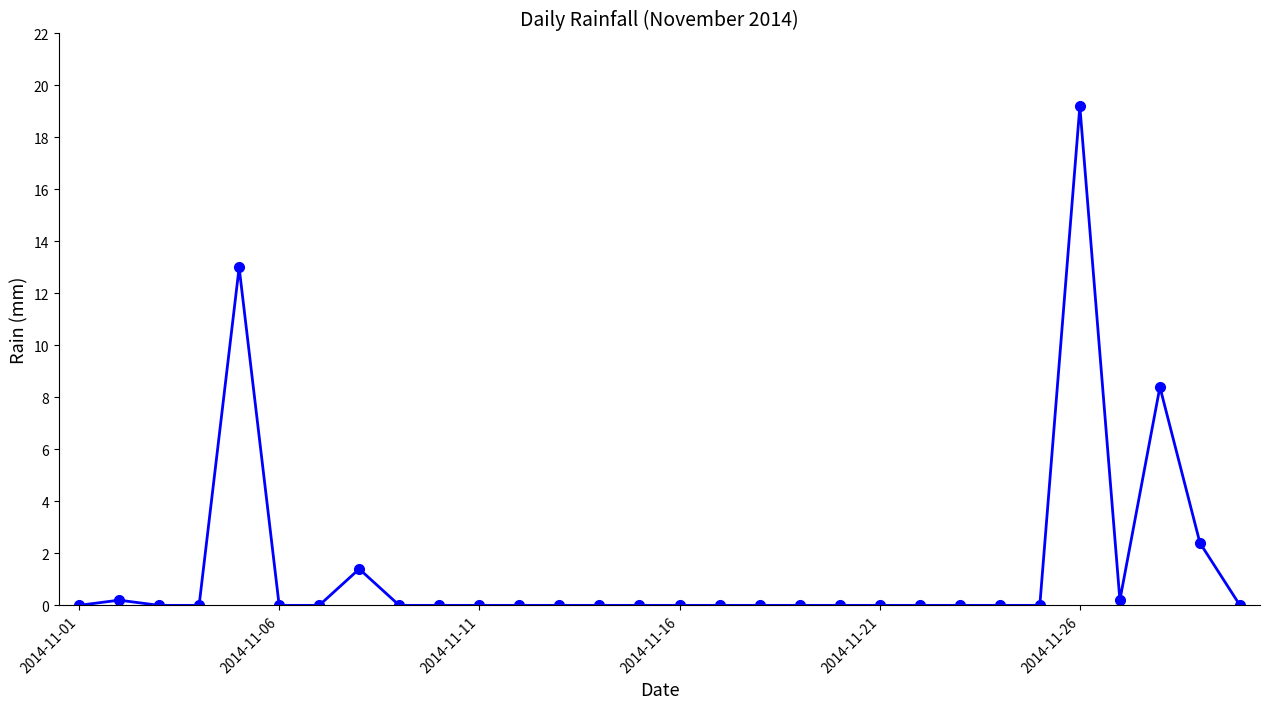

Reading left to right, what are all the values shown in this chart?

0.0	0.2	0.0	0.0	13.0	0.0	0.0	1.4	0.0	0.0	0.0	0.0	0.0	0.0	0.0	0.0	0.0	0.0	0.0	0.0	0.0	0.0	0.0	0.0	0.0	19.2	0.2	8.4	2.4	0.0